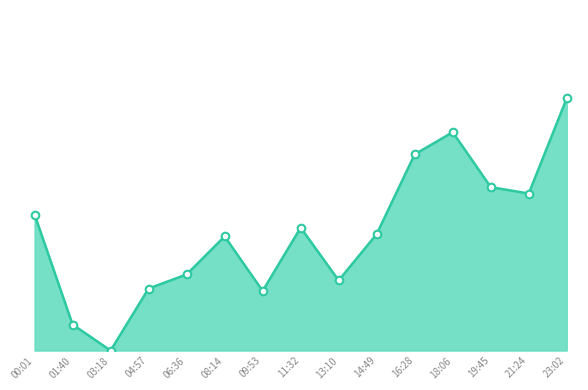

What is the ratio of the value at 21:24 to the value at 14:49?

1.3